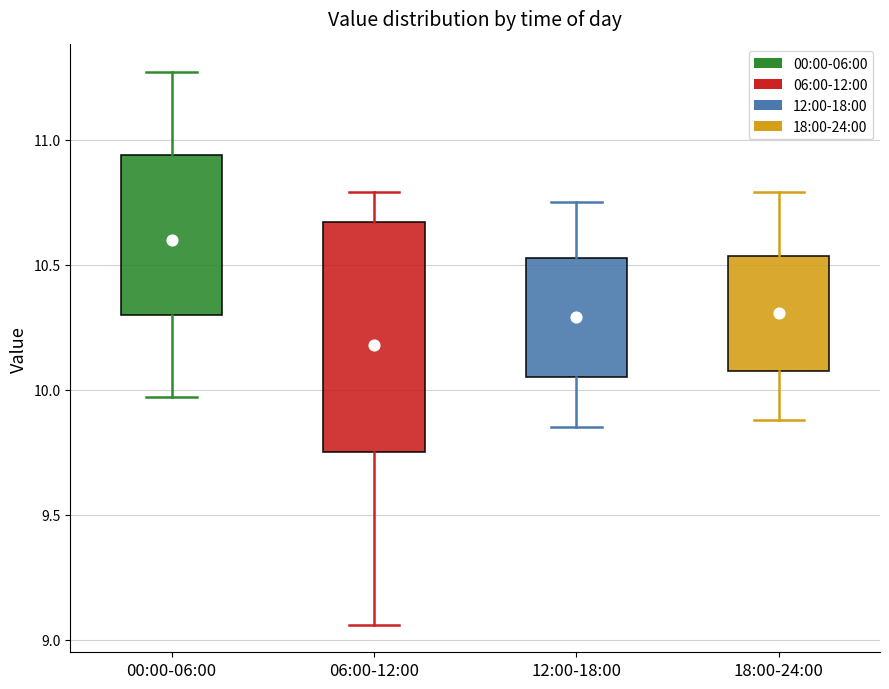

Comparing the boxes themselves (not the whiskers), which one is the tallest?

06:00-12:00